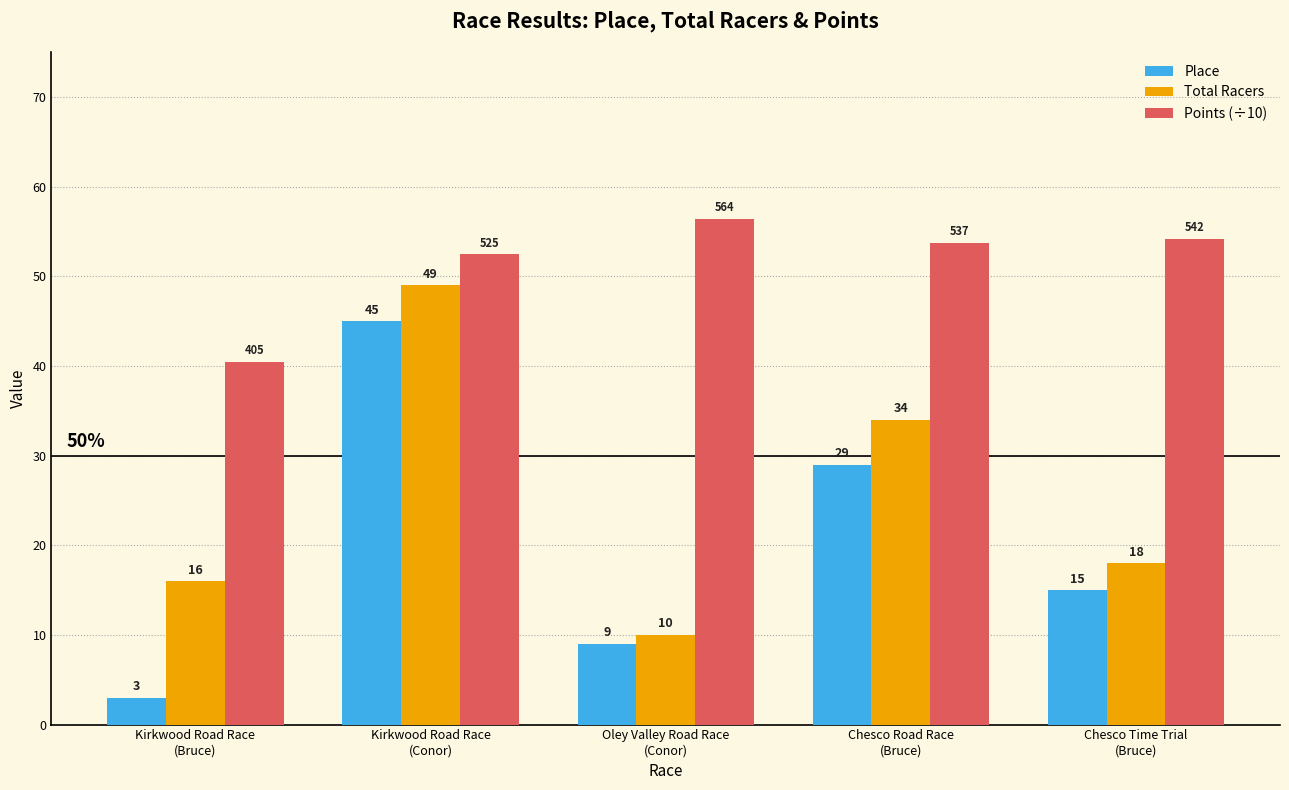

Is it true that Total Racers equals 49.0 at Kirkwood Road Race
(Conor)?

True